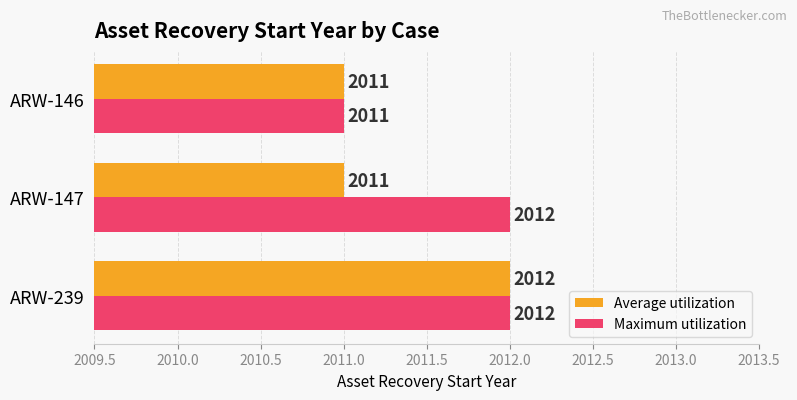

Rank the series by their average value, from highest to lowest.

Maximum utilization, Average utilization